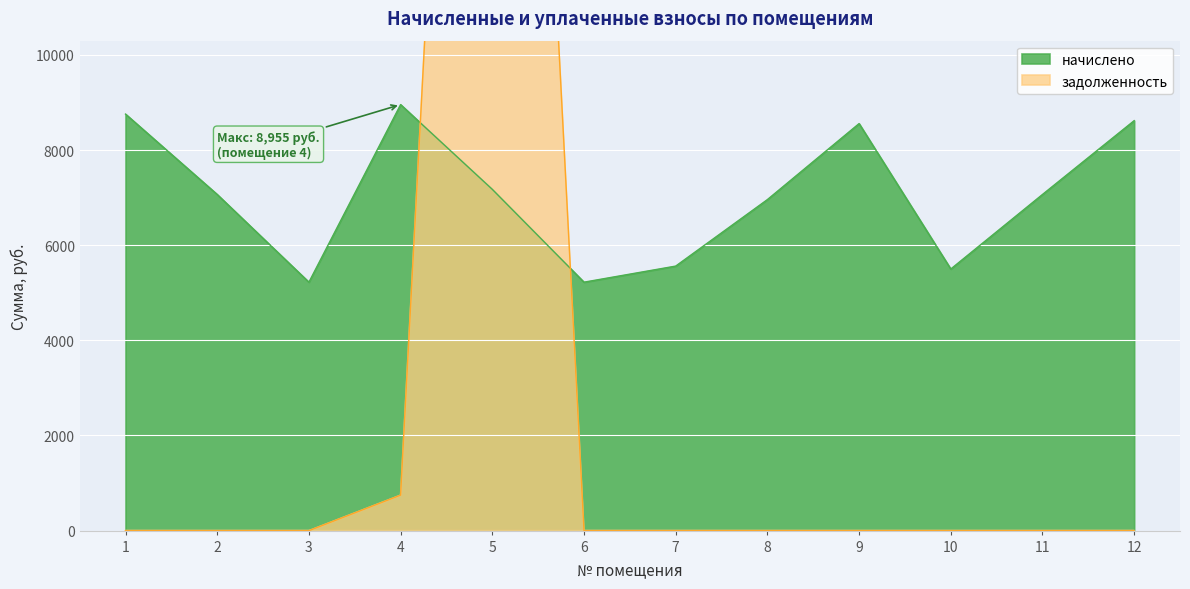

List the labels in order of начислено value, smallest first.

3, 6, 10, 7, 8, 2, 11, 5, 9, 12, 1, 4